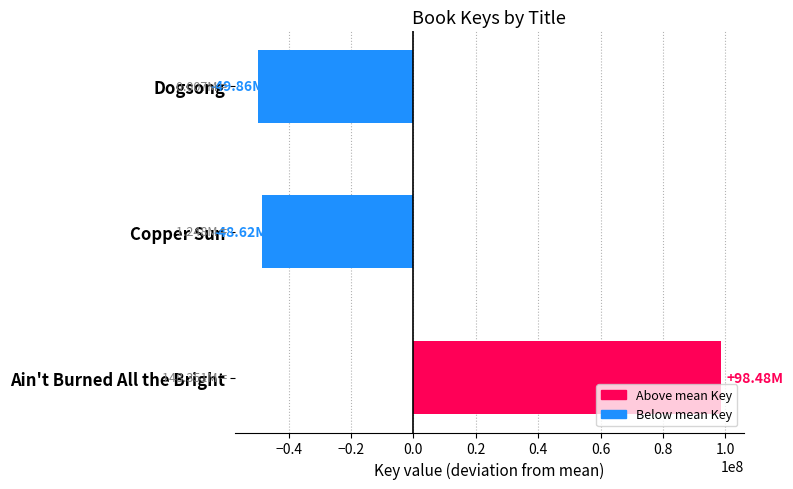

What is the difference between the values at Ain't Burned All the Bright and Copper Sun?

147102877.0